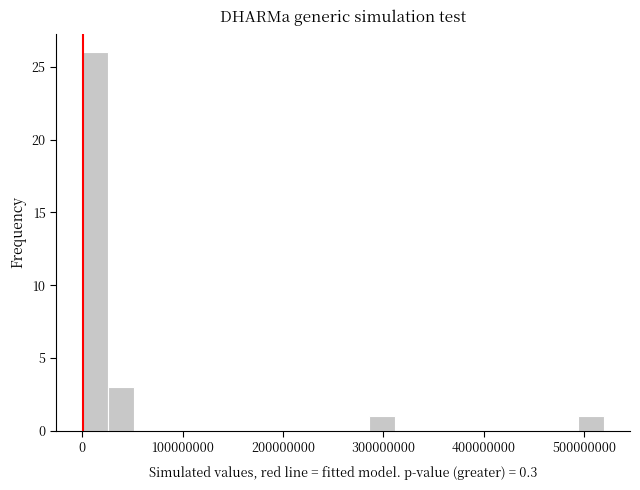

Read against the x-axis, roughly where is the centre of the tallest bar?

10000000